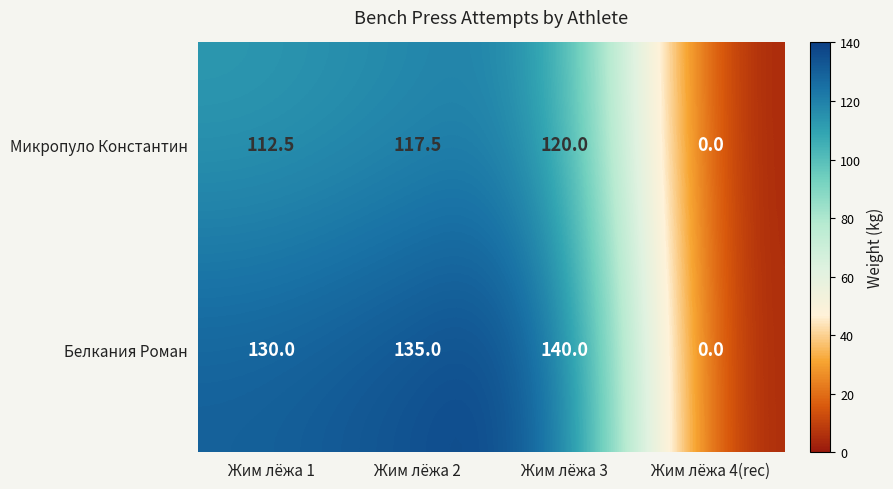

List the series in order of their peak value, highest first.

Белкания Роман, Микропуло Константин